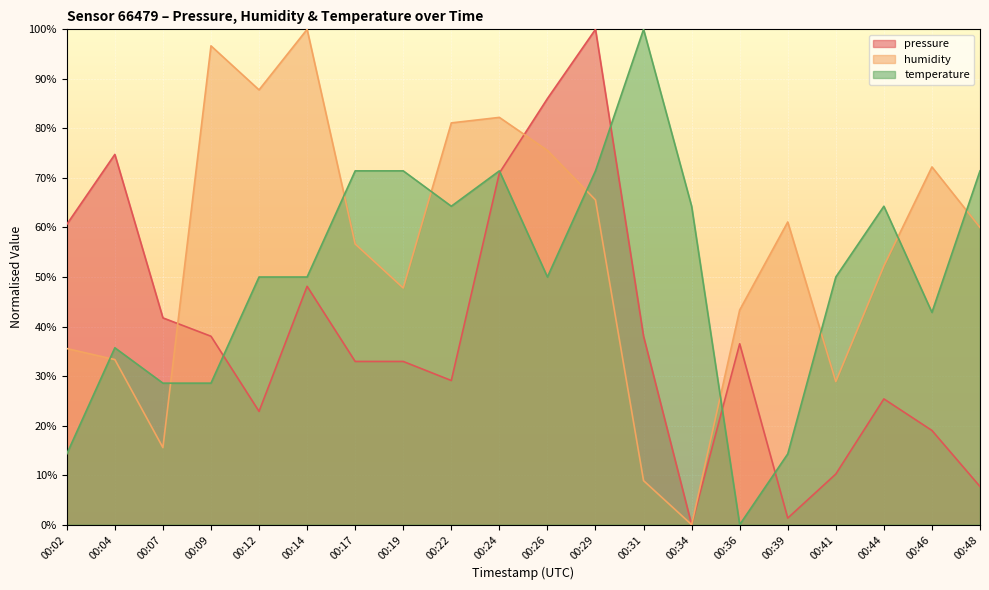

Which series ends up on top after the final intersection of pressure and temperature?

temperature